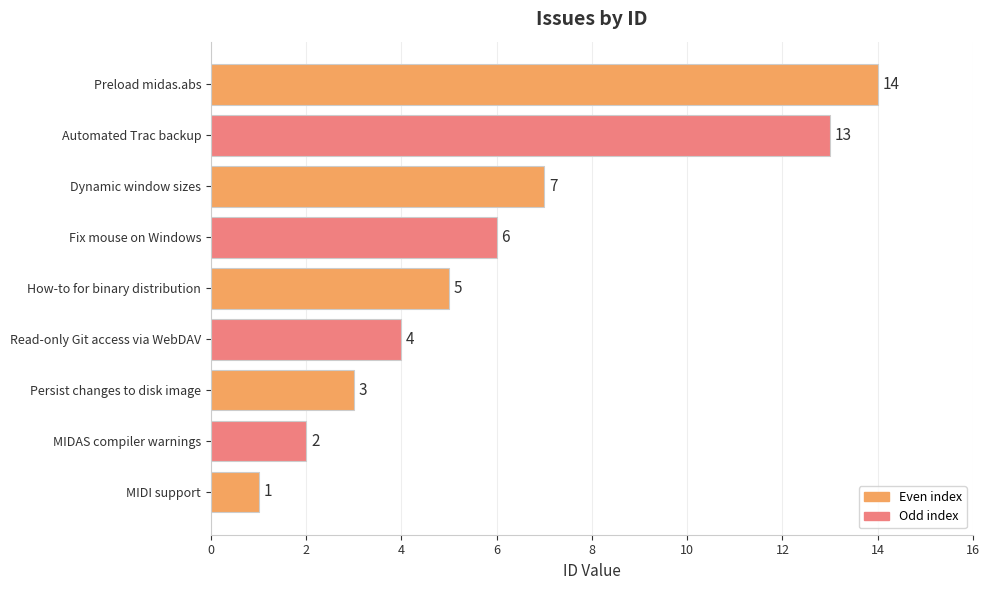

What is the sum of all values?

55